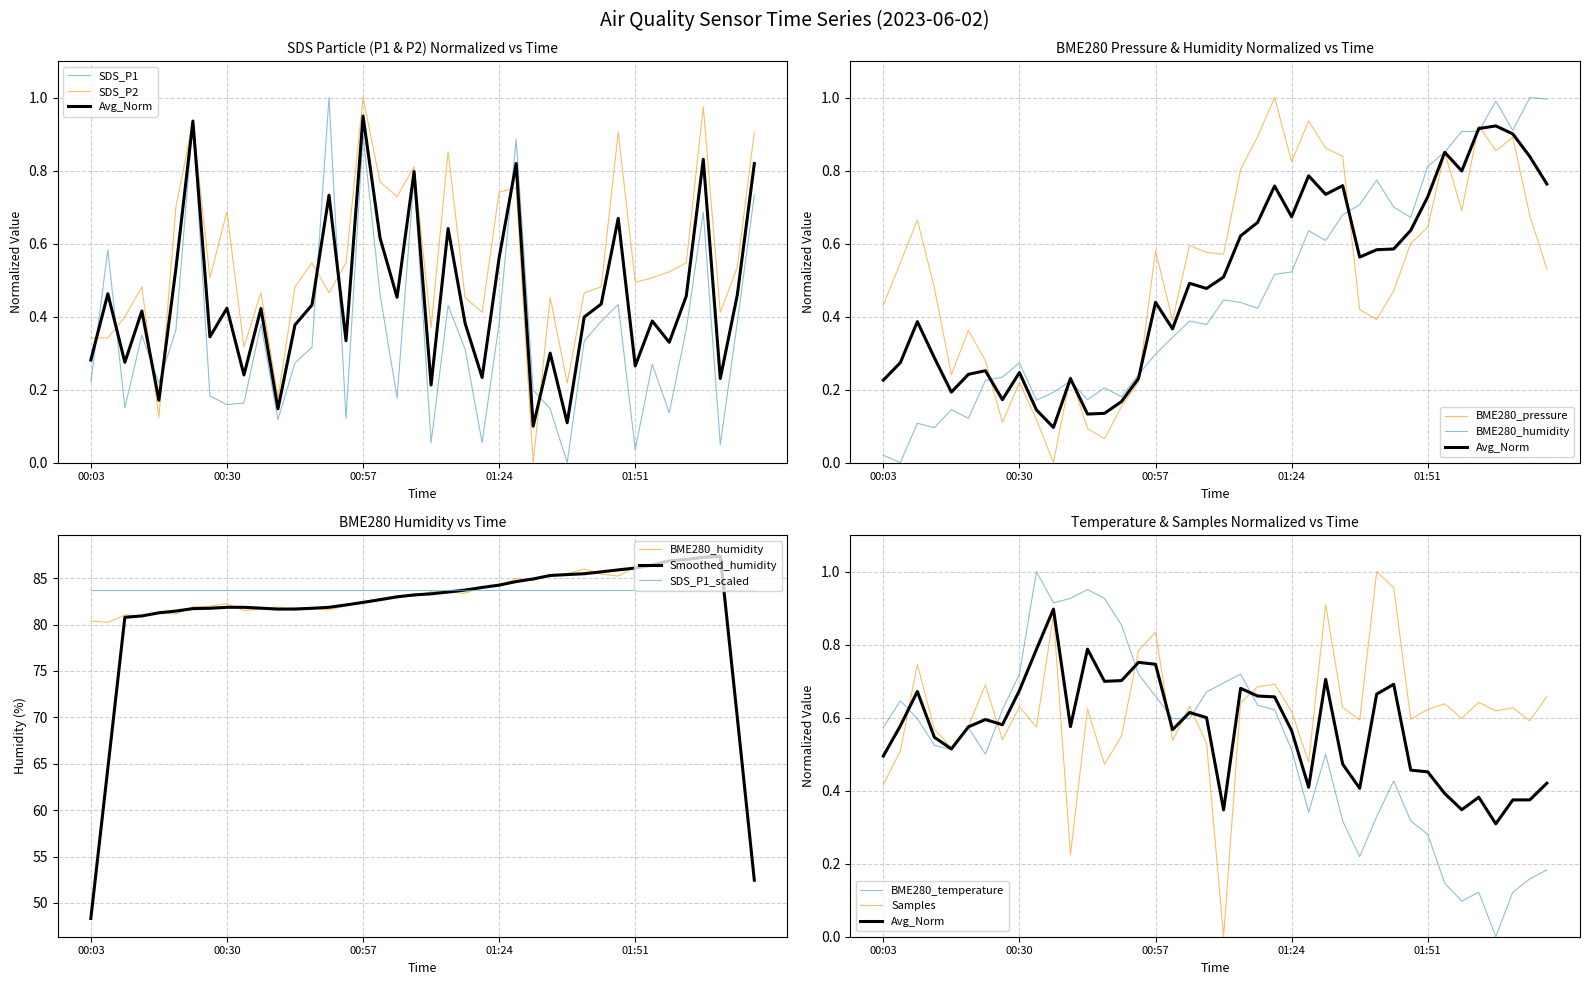

Which has a higher value, 00:13 or 01:44?

01:44